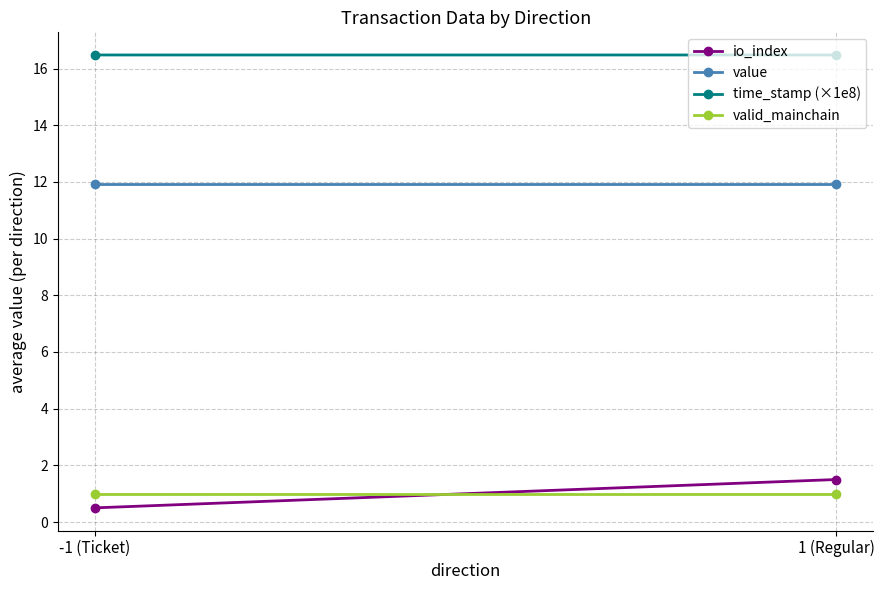

What is the average value of the io_index series?

1.0